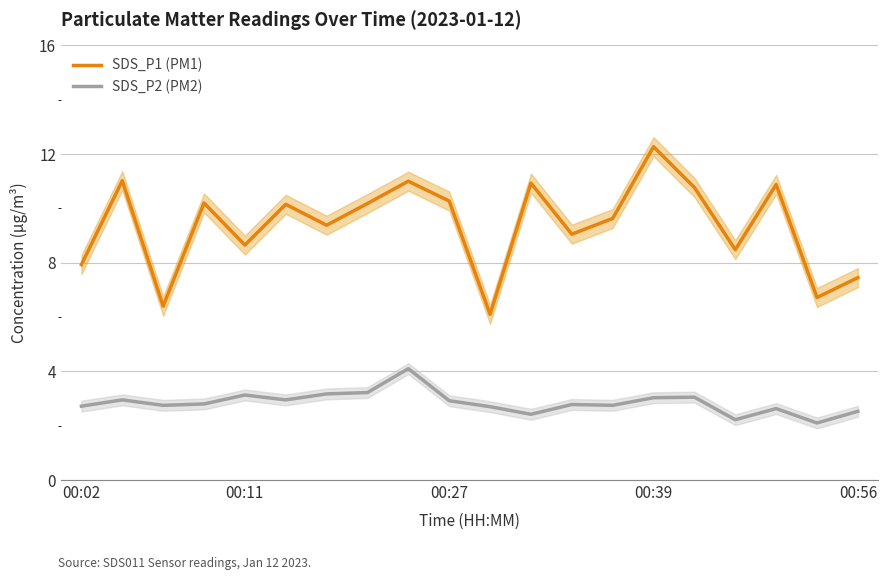

Is it true that SDS_P1 (PM1) equals 6.8 at 00:27?

False